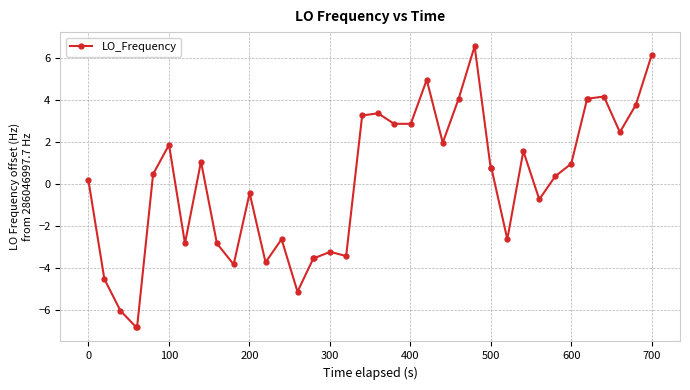

Is this an area chart (filled region under the line)?

No